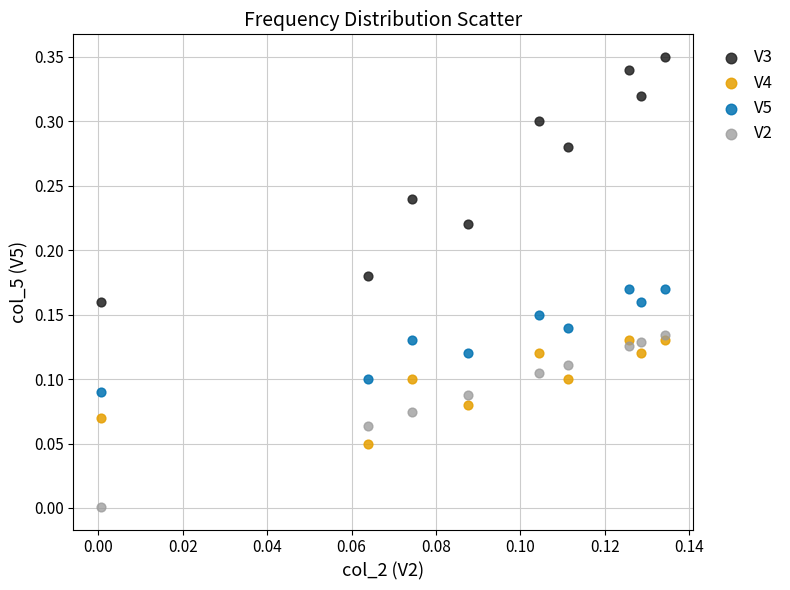

Which series reaches the maximum Y coordinate?

V3